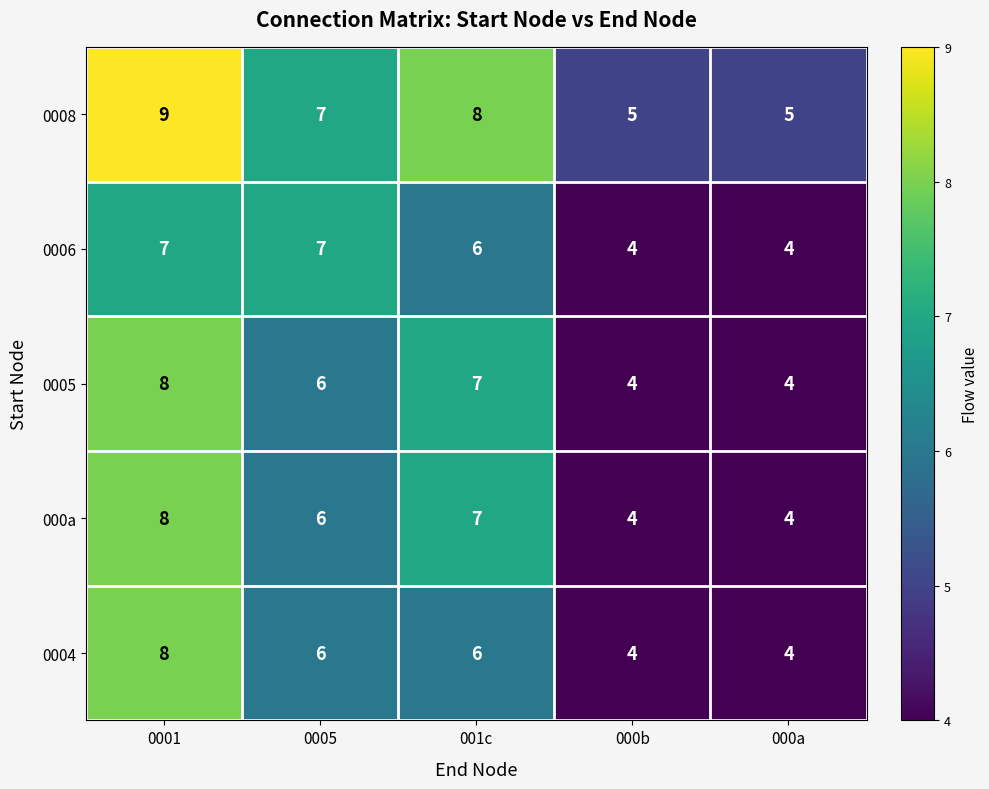

What is the total value across all series at 0001?

40